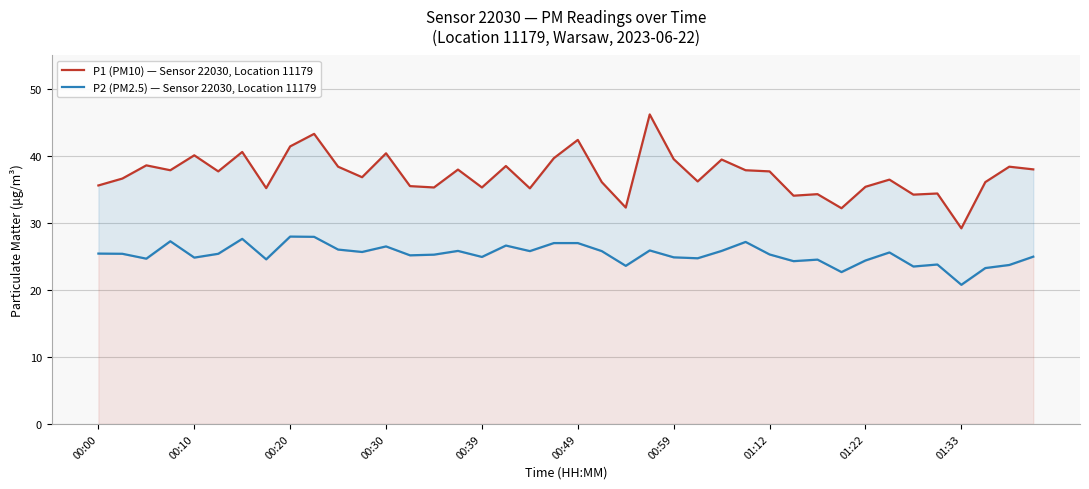

Is it true that P2 (PM2.5) — Sensor 22030, Location 11179 equals 27.0 at 19?

True